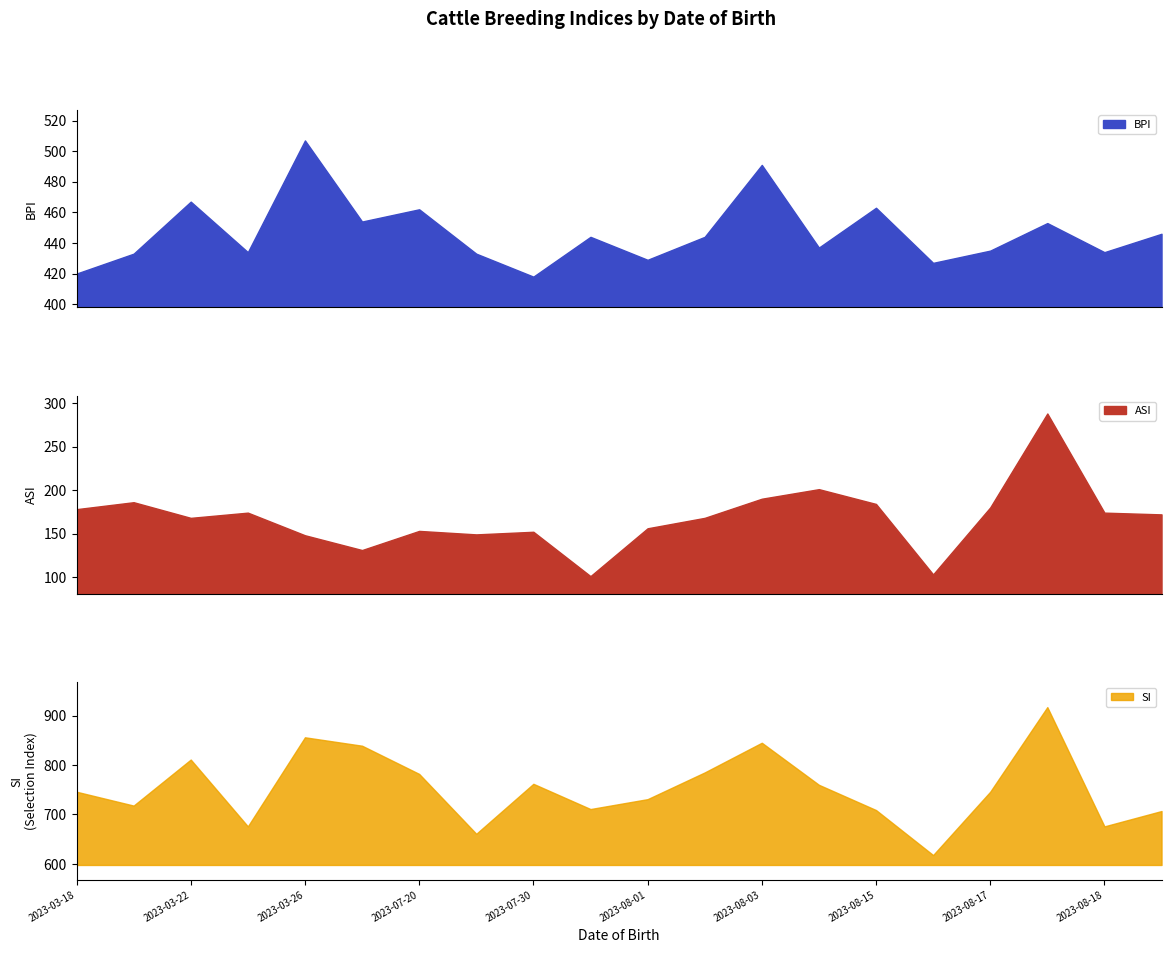

The SI series shows 709 at 2023-08-15. True or false?

True